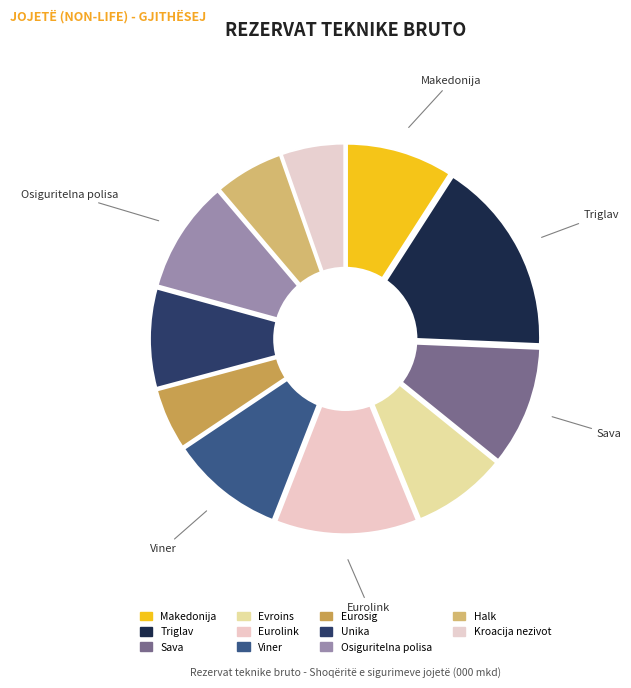

Is there any slice that represents more than half of the pie?

No